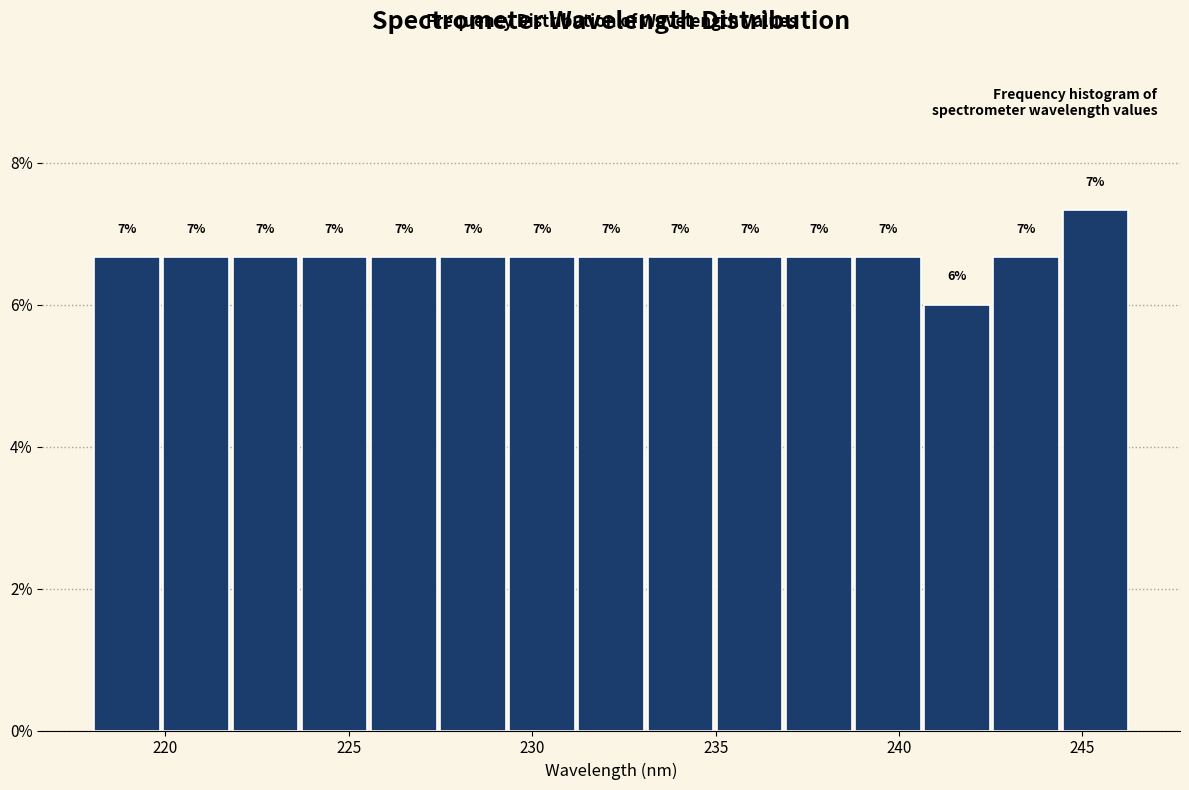

Read against the x-axis, roughly where is the centre of the tallest bar?

245.5